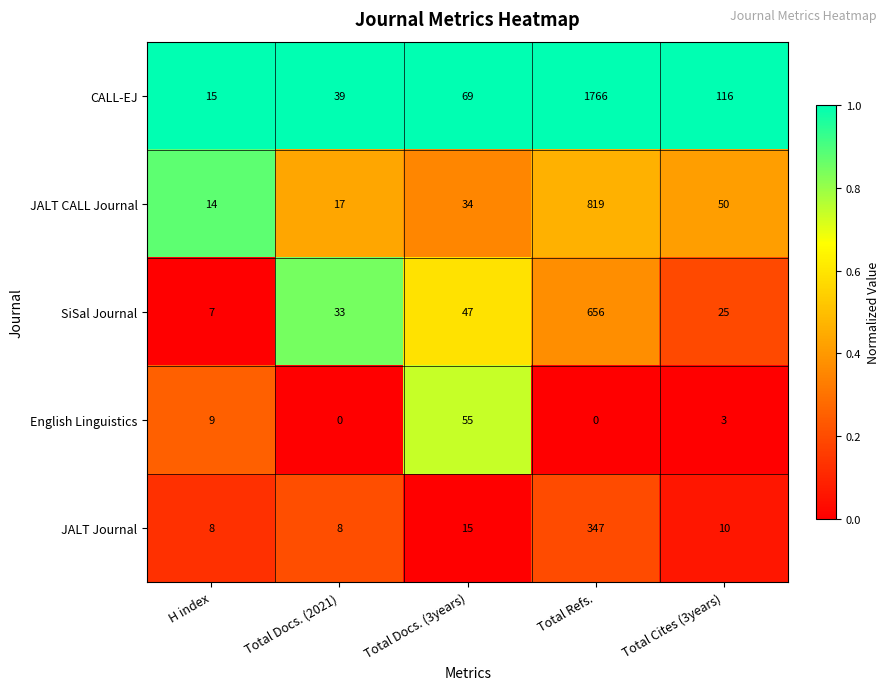

What is the difference between the second highest and minimum values in the SiSal Journal series?

40